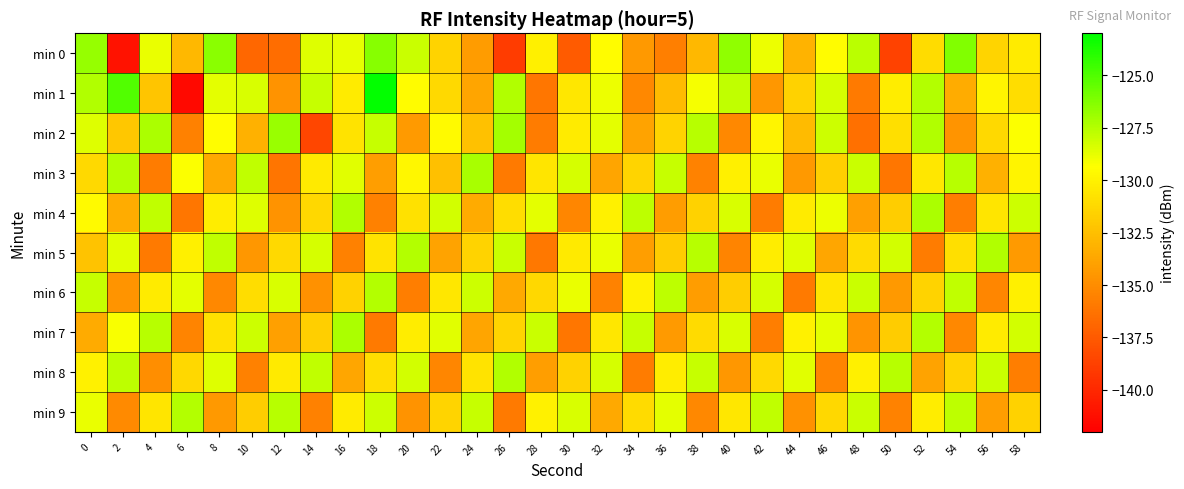

What is the minimum value shown in the chart?

-141.5